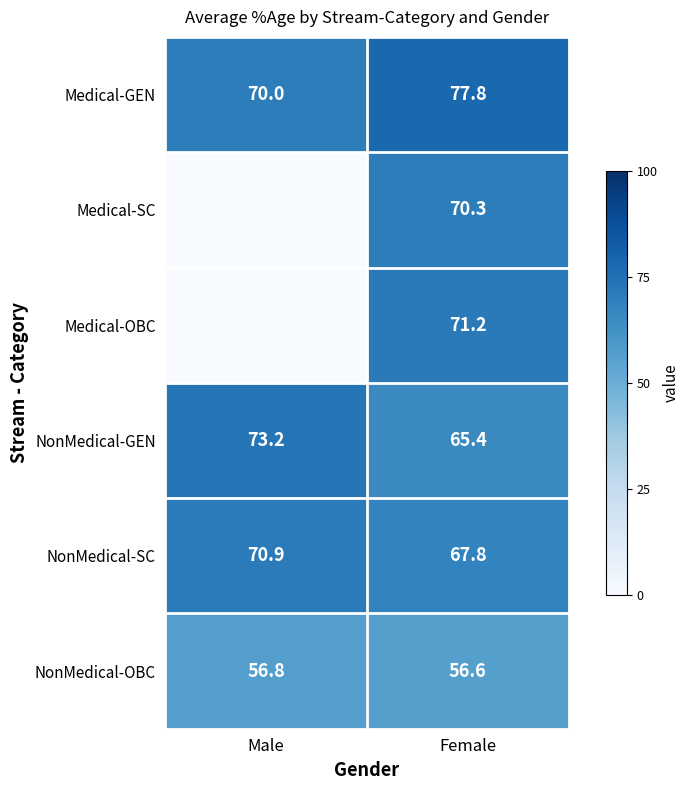

The NonMedical-OBC series shows 56.6 at Female. True or false?

True